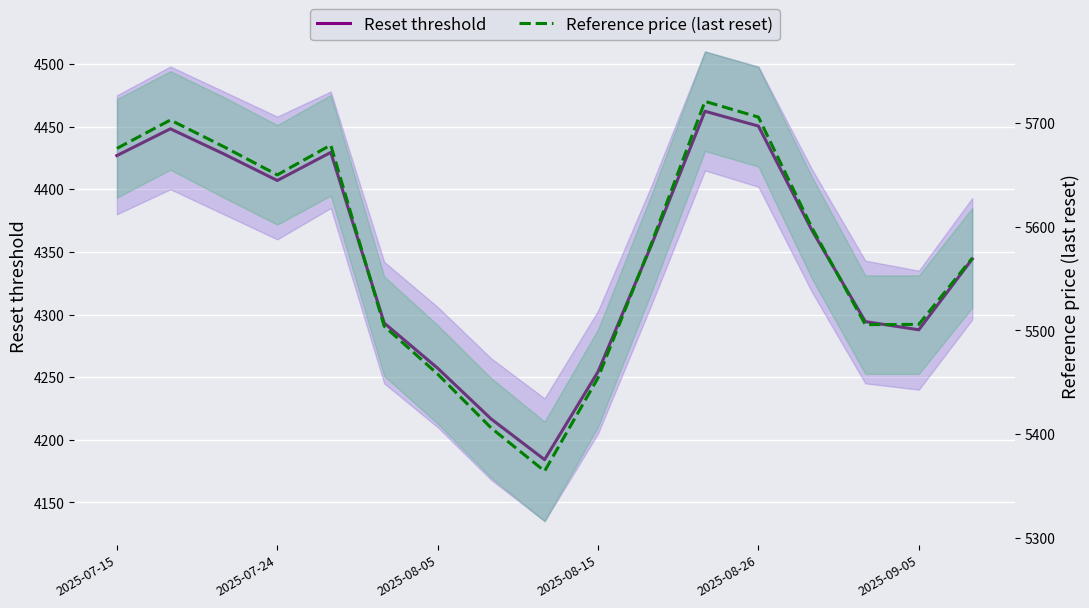

How many lines are shown in the chart?

2